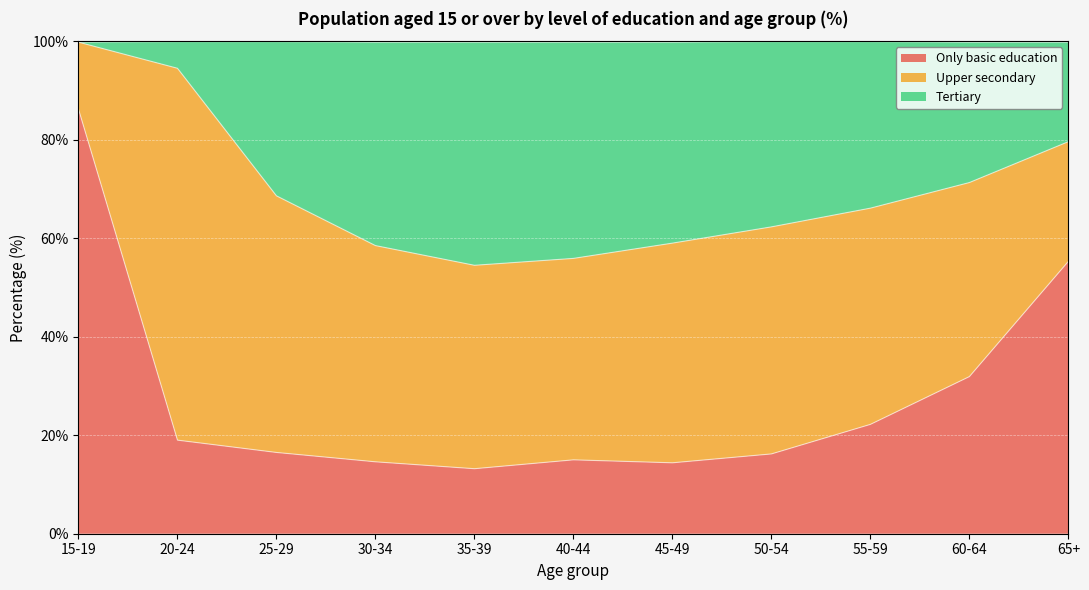

Where is Only basic education nearest to the value 49?

65+